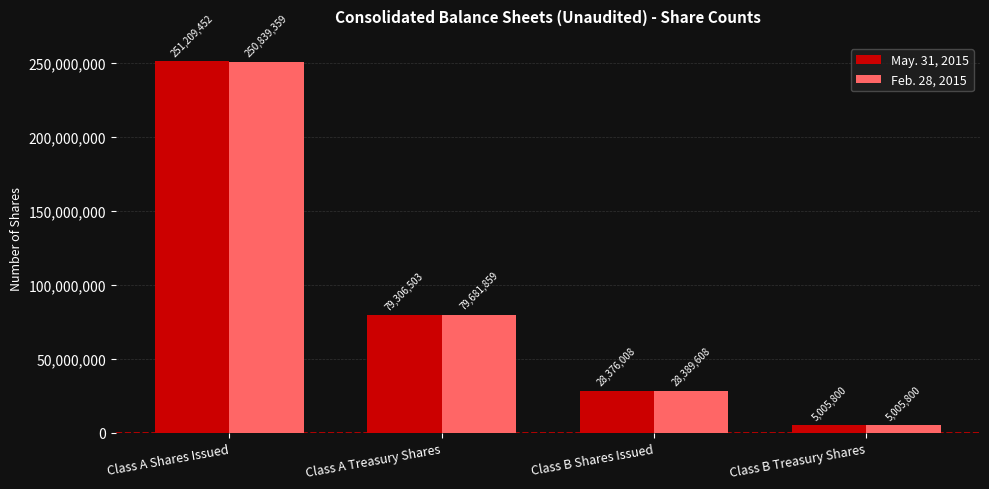

At how many categories does at least one series exceed 174333441?

1